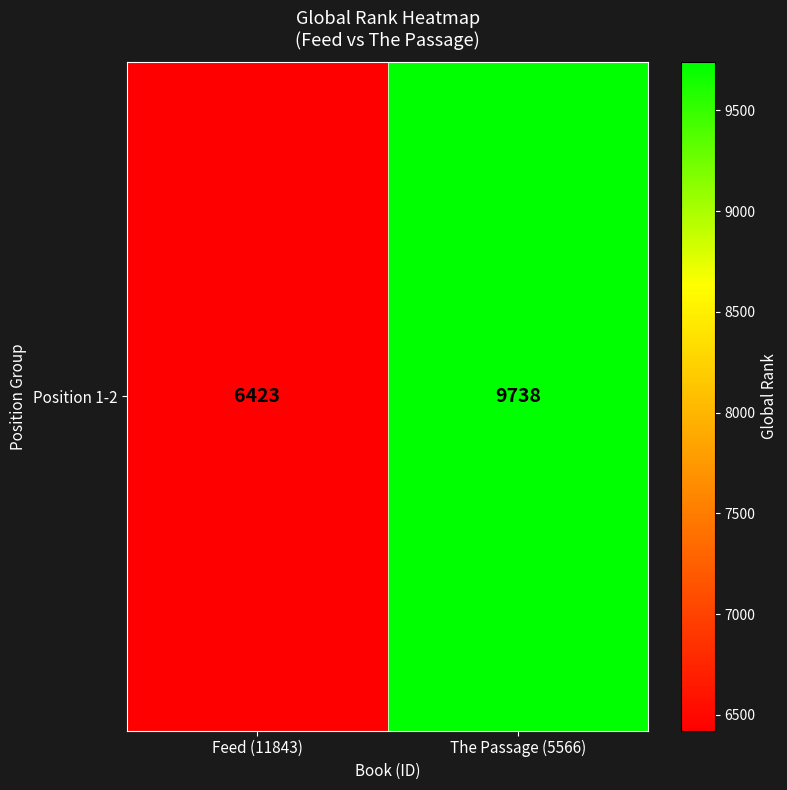

Rank the categories by value from highest to lowest.

The Passage (5566), Feed (11843)